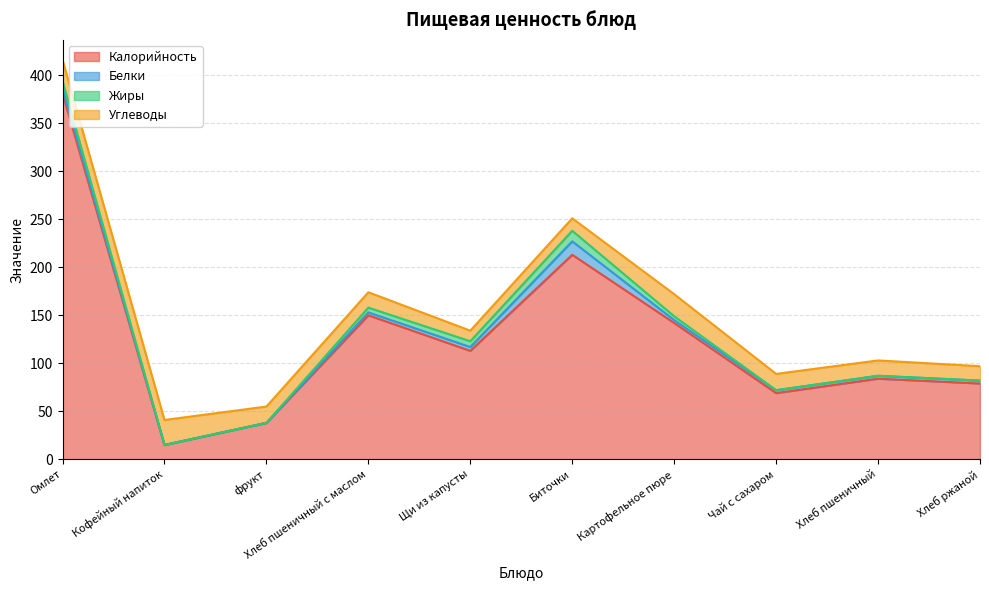

What are all the series names shown in the legend?

Калорийность, Белки, Жиры, Углеводы